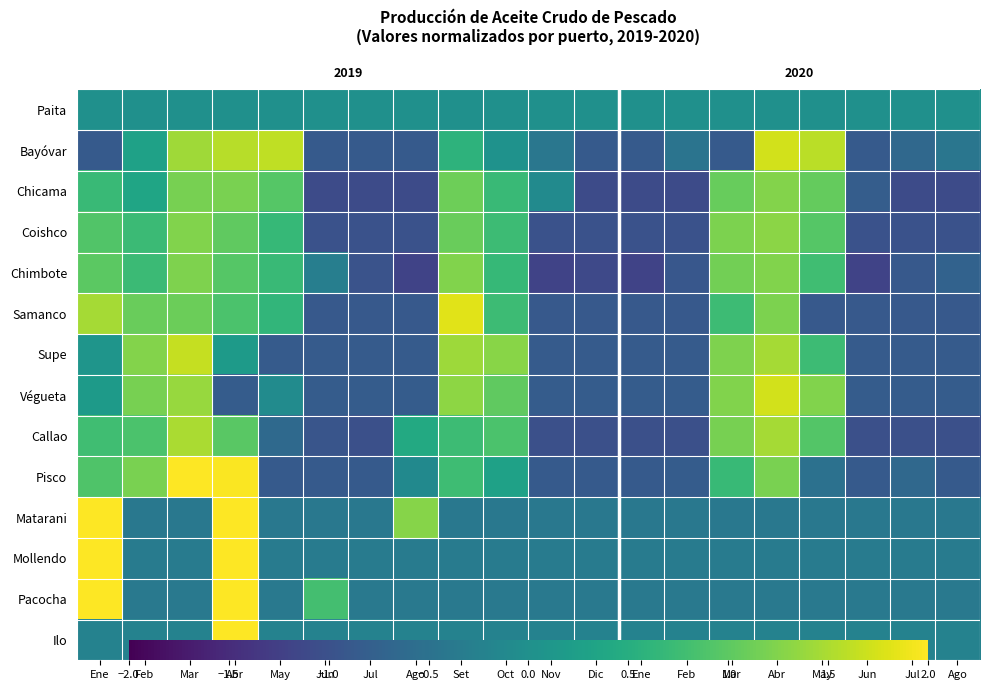

Which series changed the most between Jun and Ago?

Pacocha